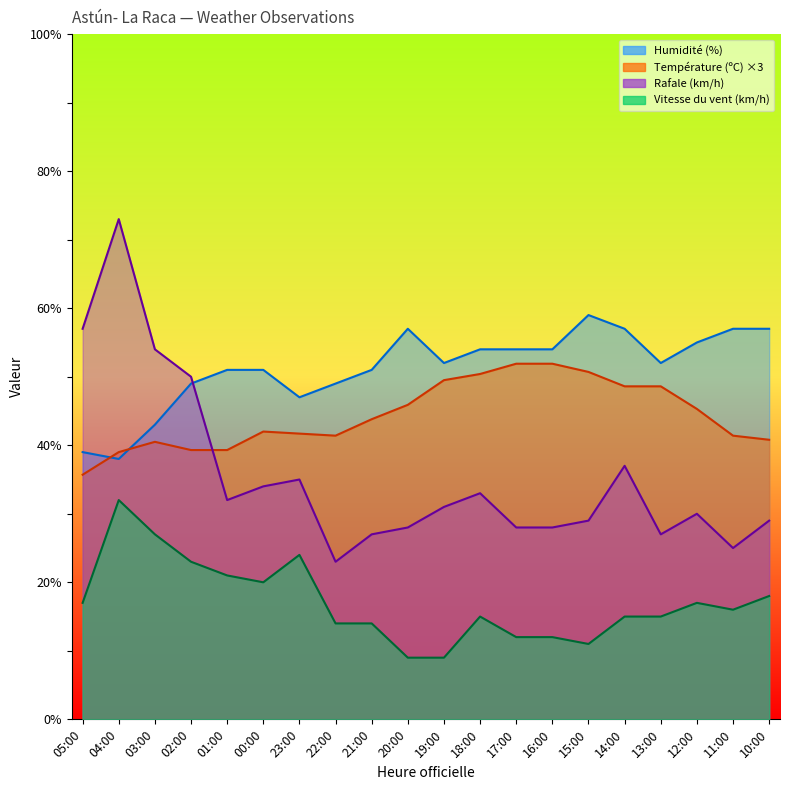

What is the label of the 19th point from the right?

04:00